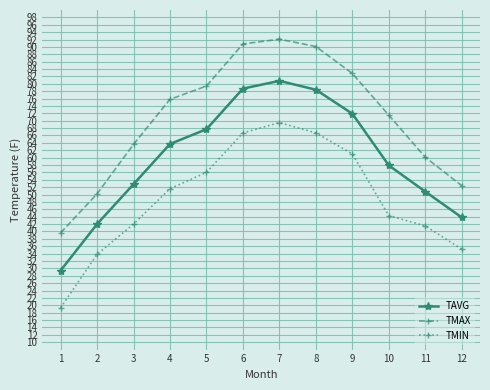

How many interior local peaks does the TMAX series have?

1